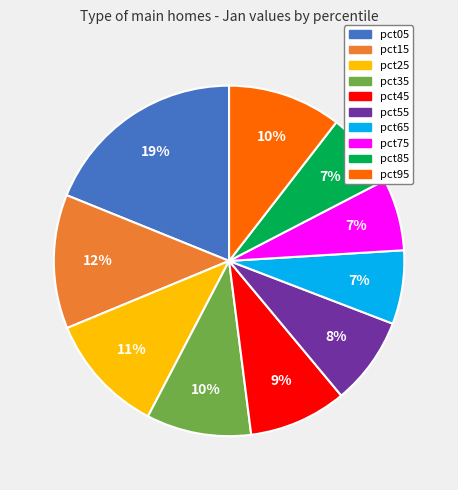

To the nearest percent, what portion does pct75 represent?

7%